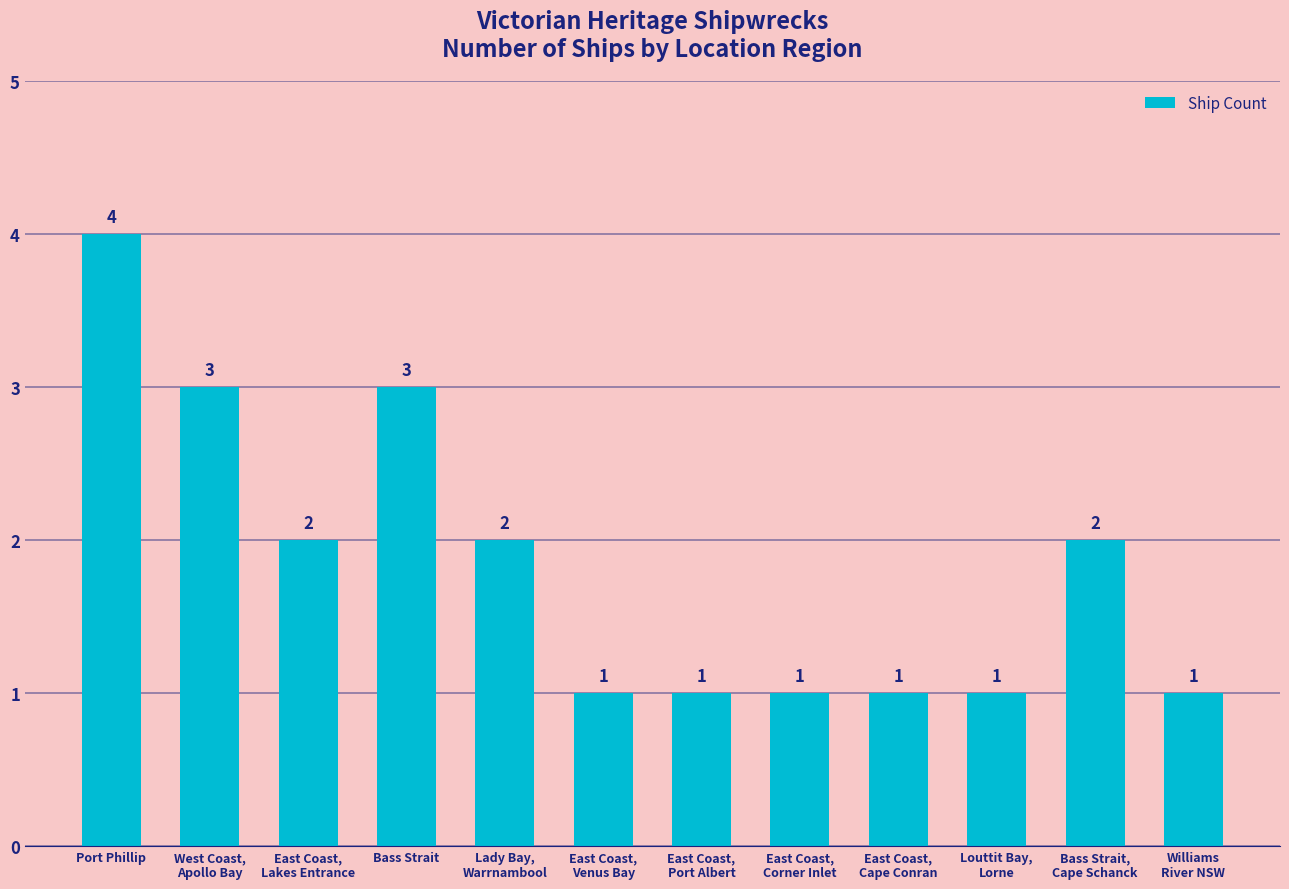

What position from the left is Williams
River NSW?

12